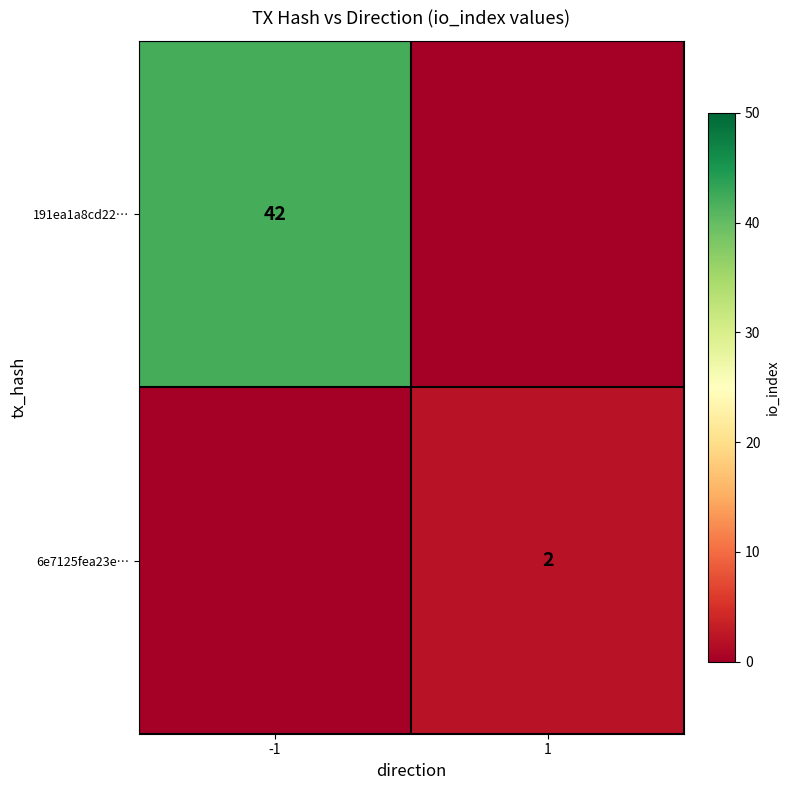

The value of 6e7125fea23e… at 1 is 2. True or false?

True